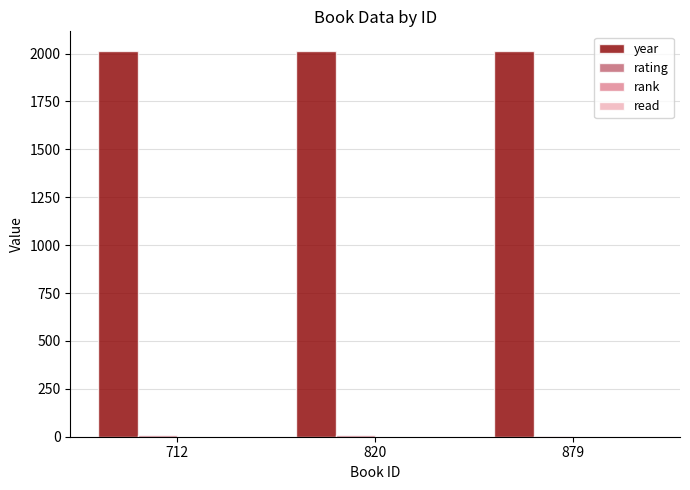

Which series has the largest total across all categories?

year